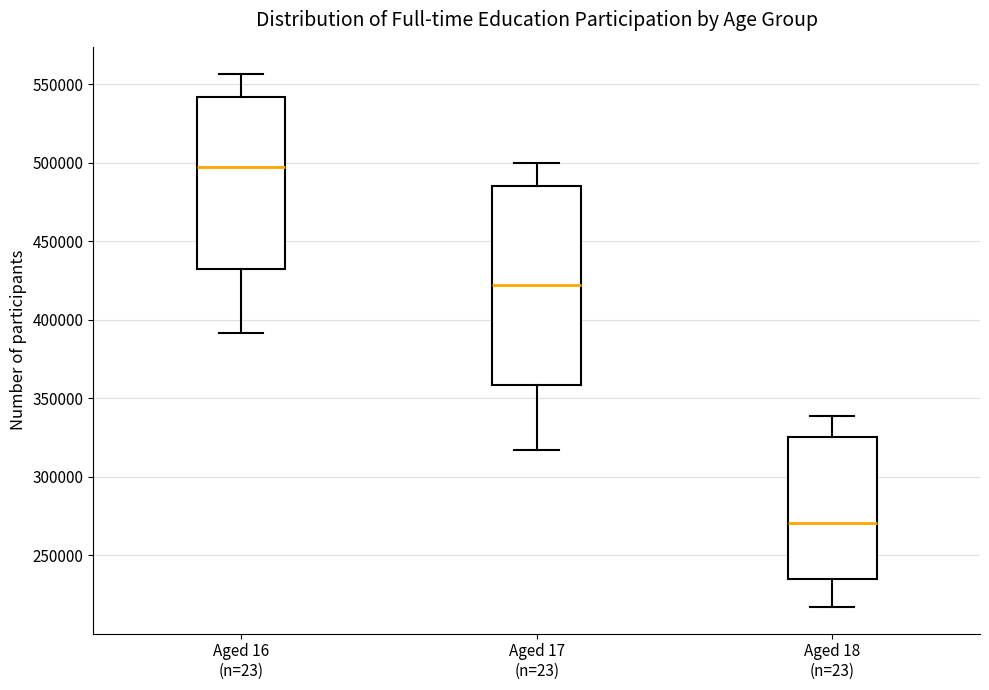

Where does the upper whisker of the box for Aged 17 (n=23) end on the y-axis? The values are not printed on the chart, so give them approximately, as read against the axis.

500000